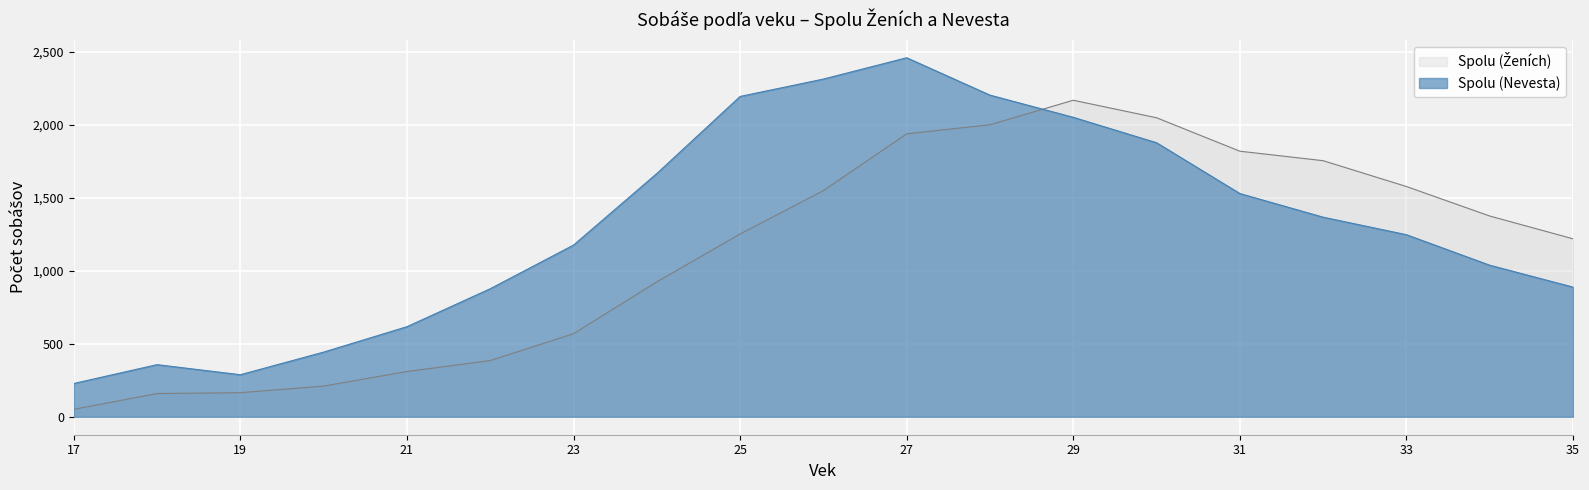

Count the number of categories in the chart.

19